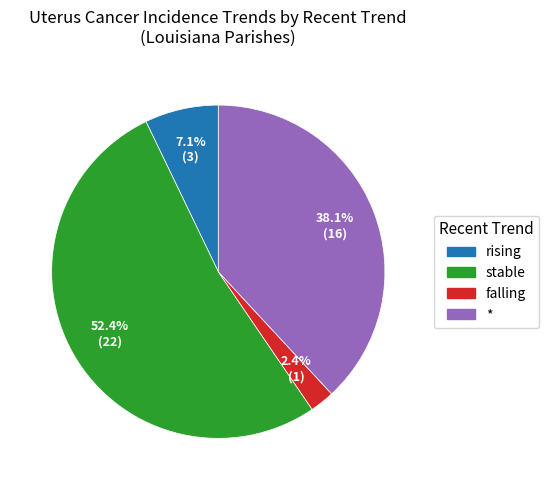

How many segments does this pie chart have?

4